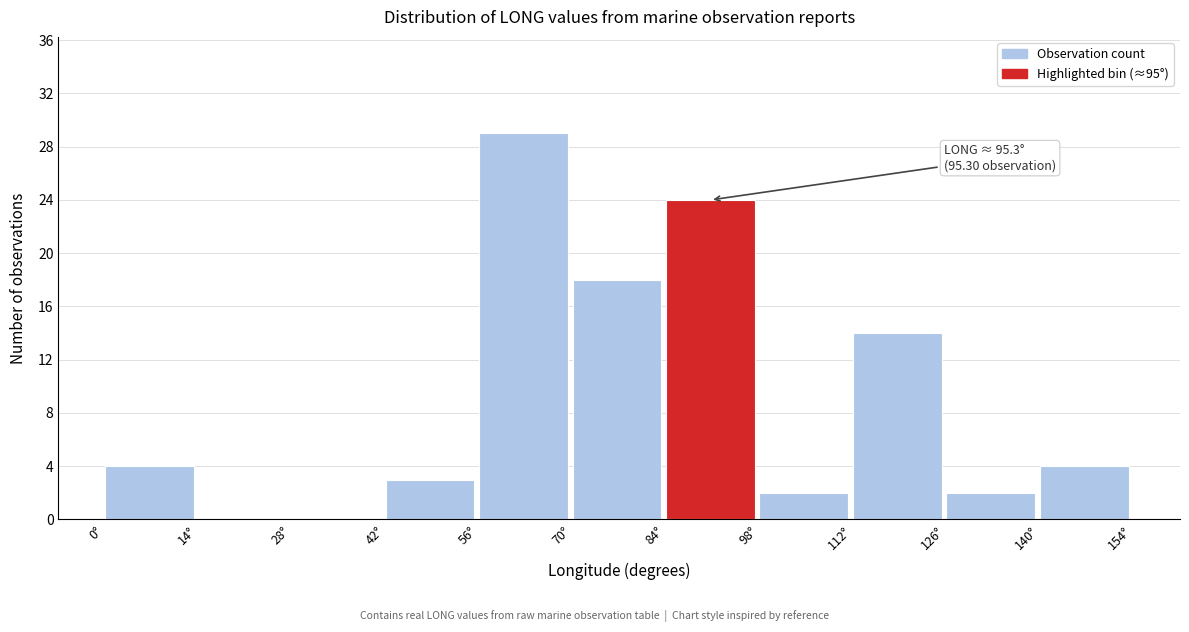

Which range on the x-axis has the tallest bar?

56 to 70